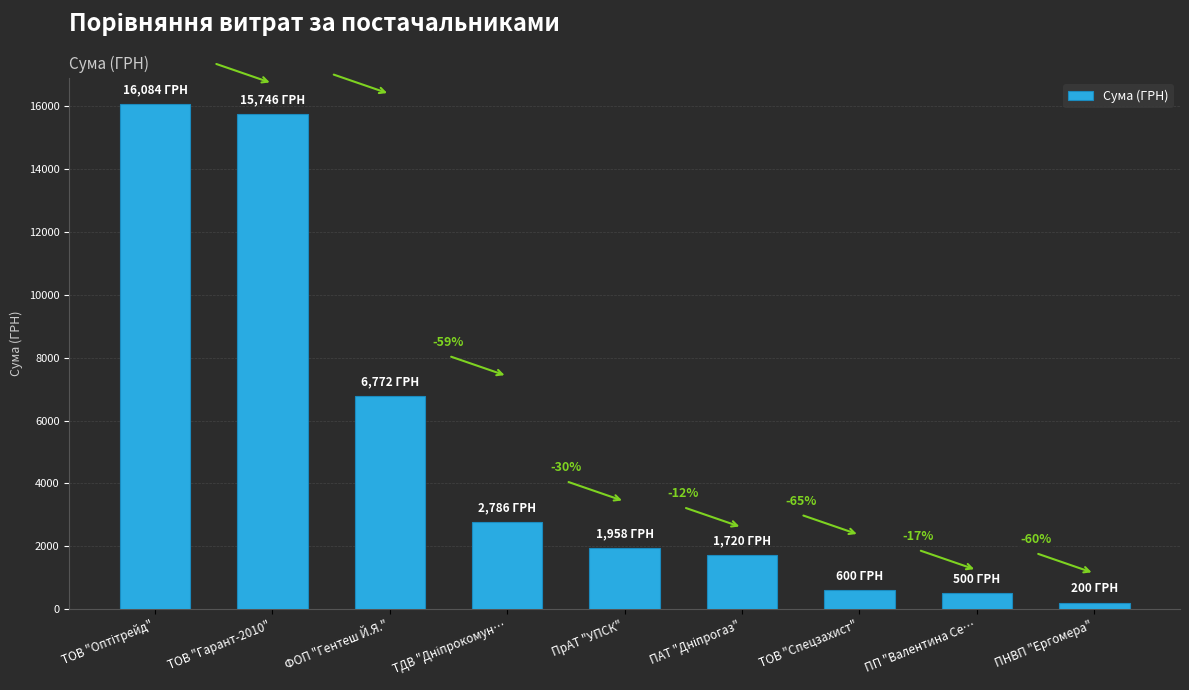

Read the value at ТОВ "Спецзахист".

600.0